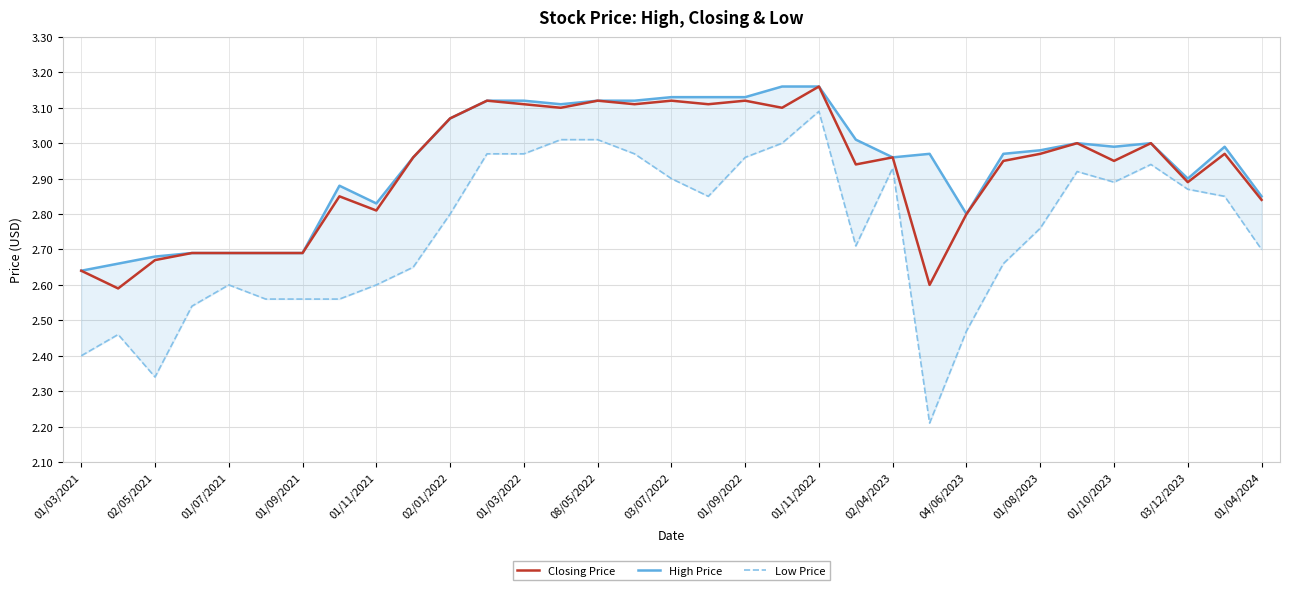

Is it true that Closing Price equals 4.7 at 02/05/2021?

False